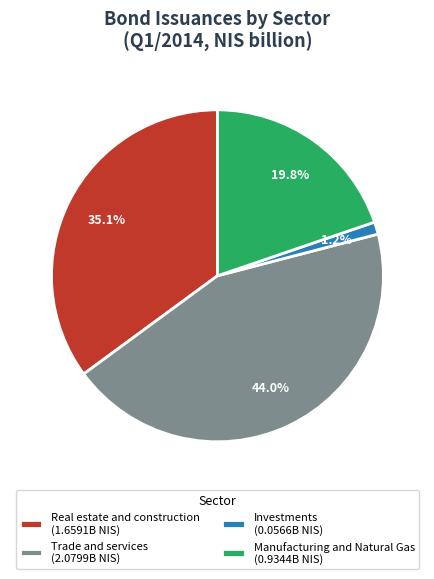

Do Trade and services (2.0799B NIS) and Investments (0.0566B NIS) together represent more than half of the pie?

No